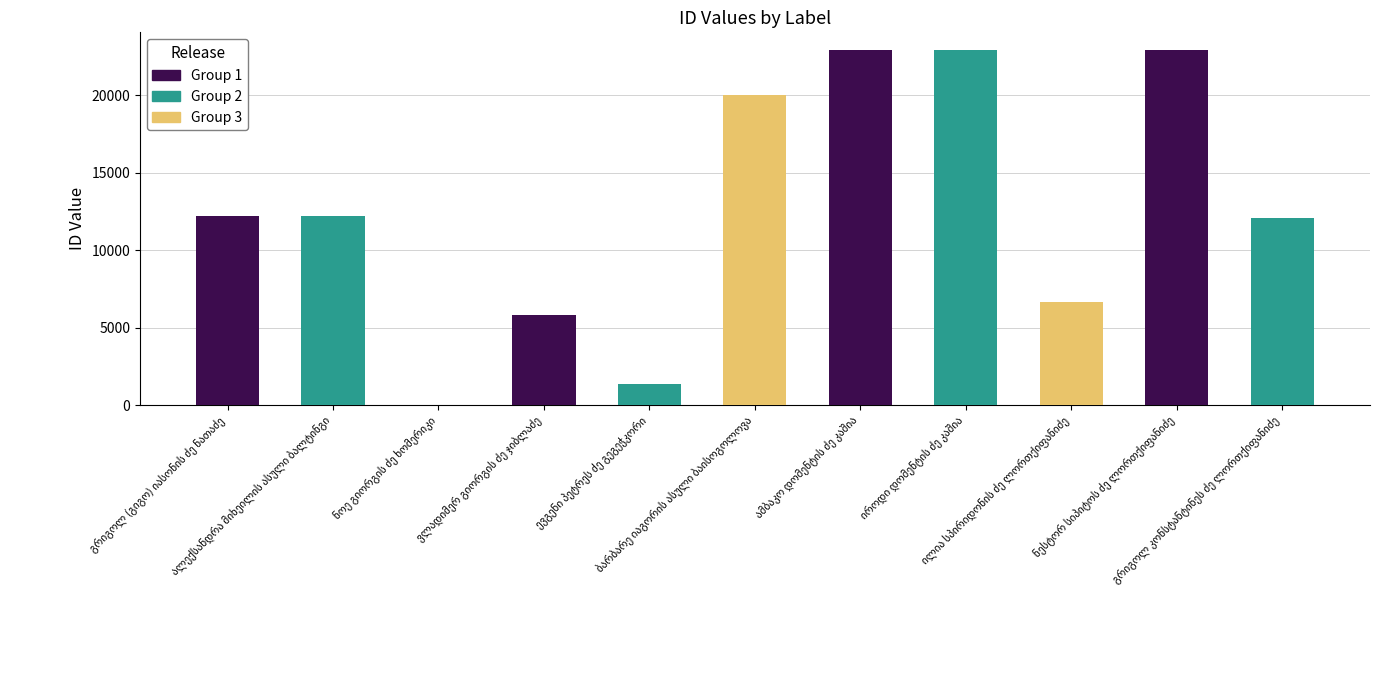

What is the sum of all values?

139061